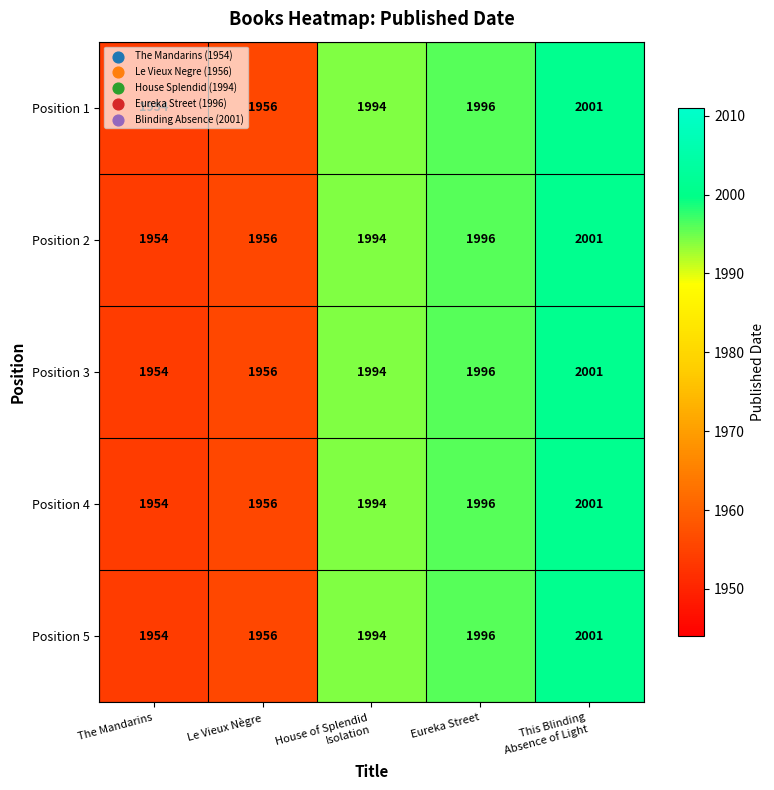

Is the value of Position 3 at Eureka Street greater than the value of Position 2 at Le Vieux Nègre?

Yes